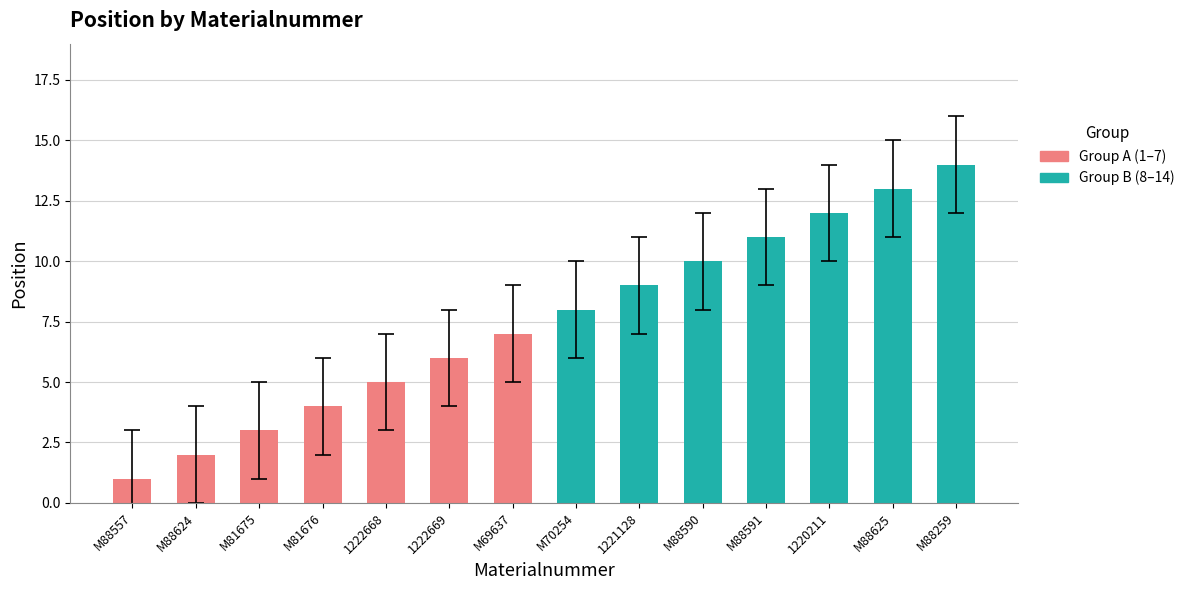

How many series are shown in this chart?

1